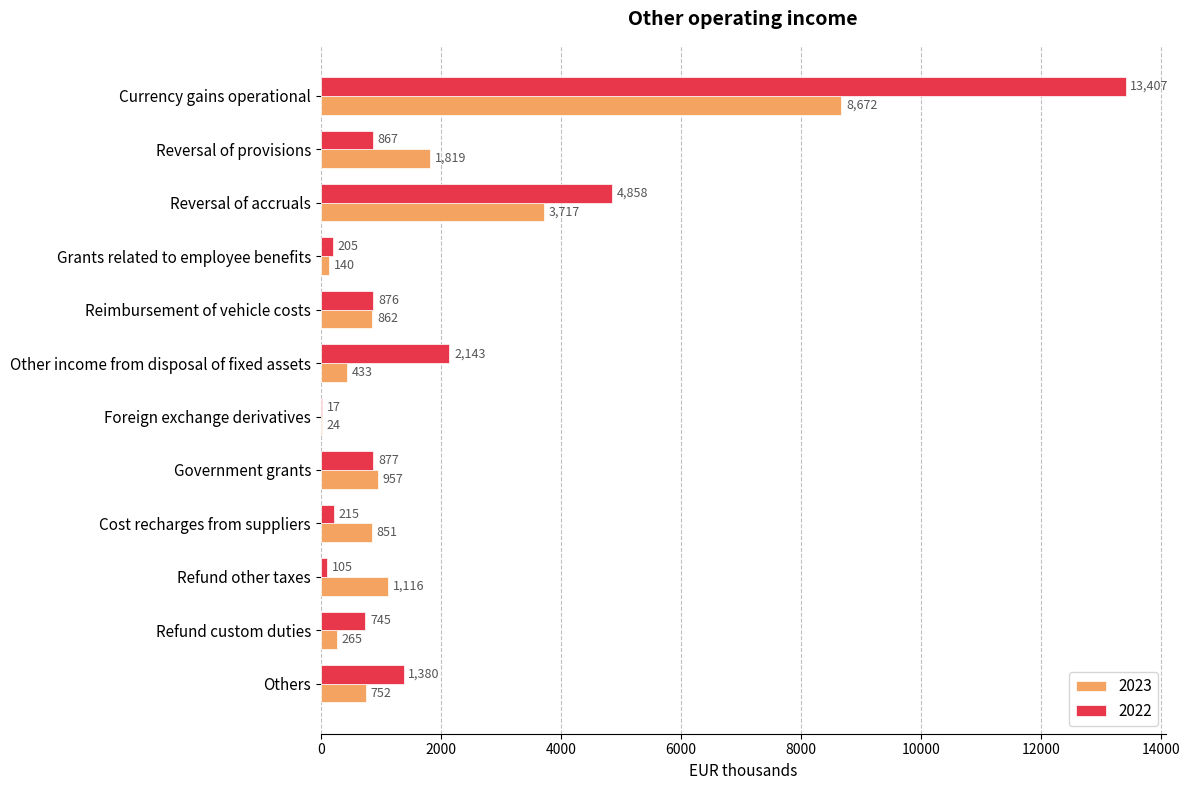

True or false: 2023 has a value of 957 at Government grants.

True